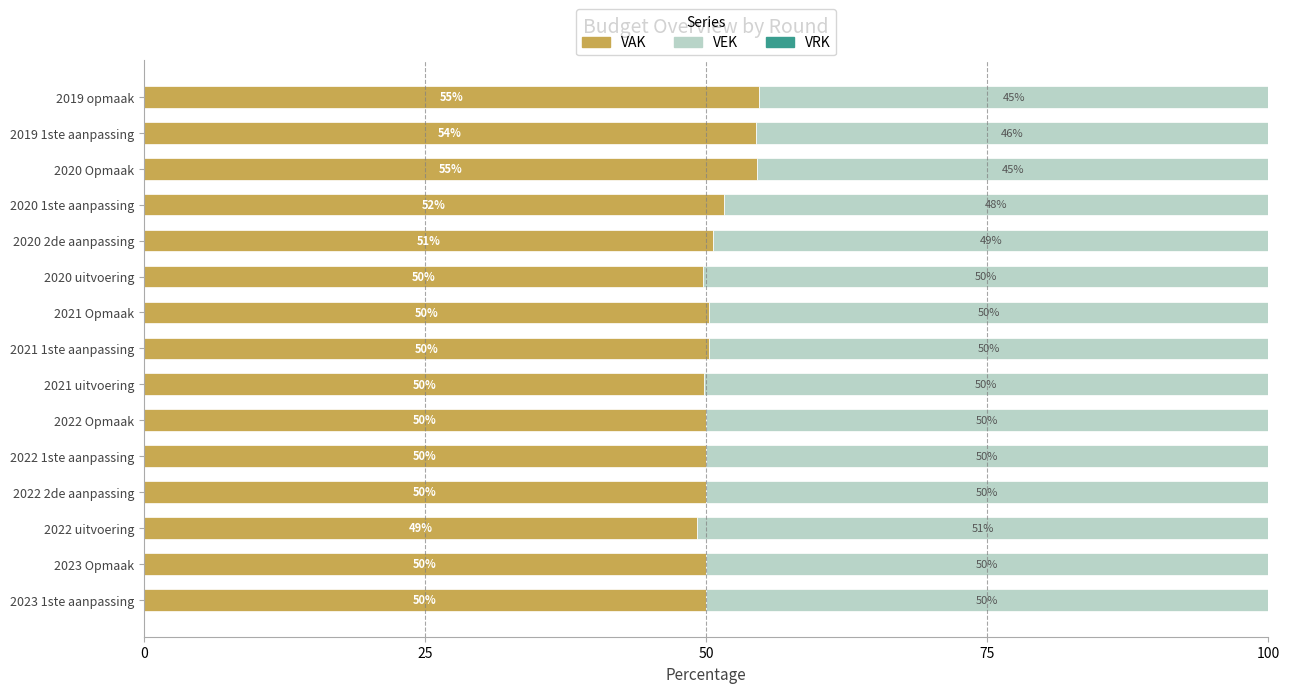

True or false: VAK has a value of 50.2 at 2021 Opmaak.

True